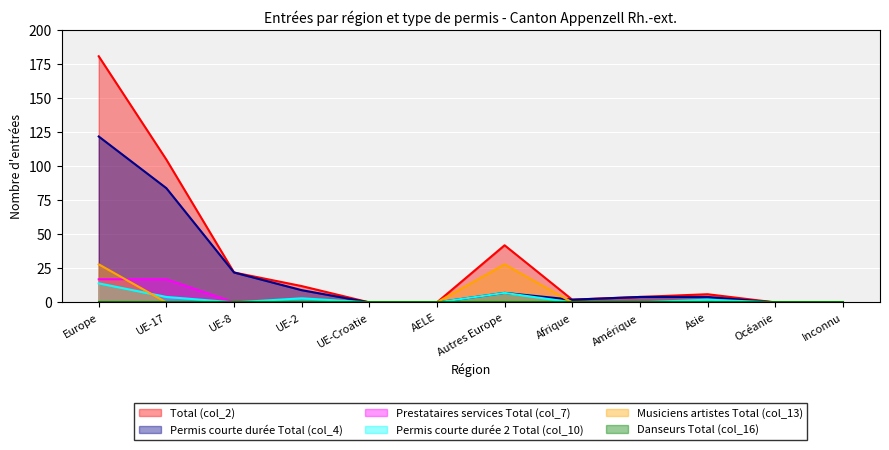

What is the greatest value displayed?

181